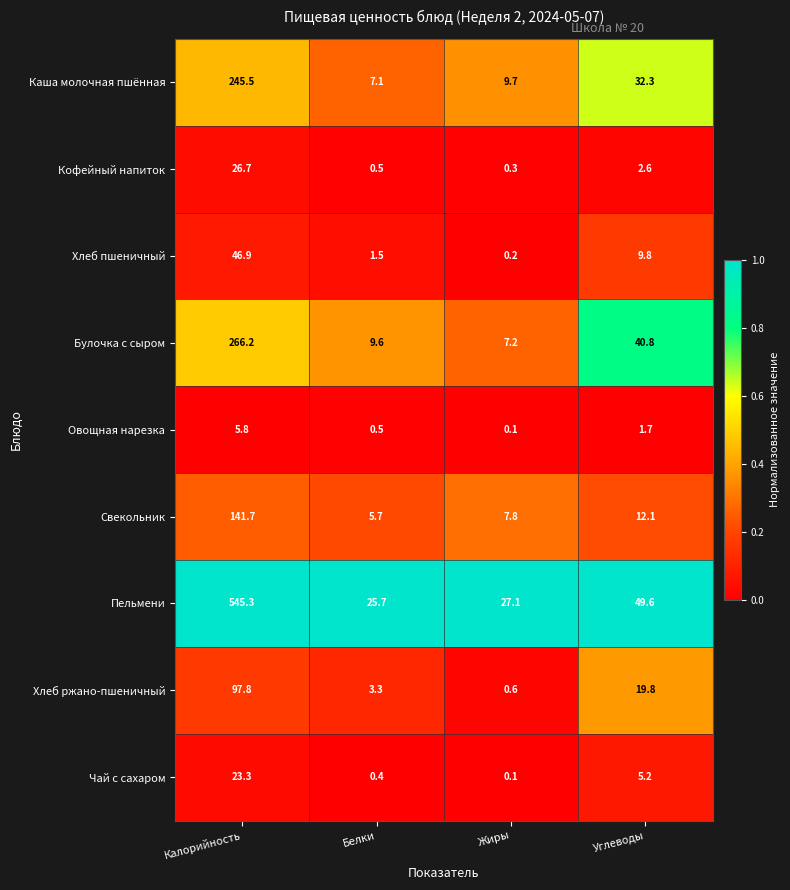

Rank the series by their maximum value, from lowest to highest.

Овощная нарезка, Чай с сахаром, Кофейный напиток, Хлеб пшеничный, Хлеб ржано-пшеничный, Свекольник, Каша молочная пшённая, Булочка с сыром, Пельмени